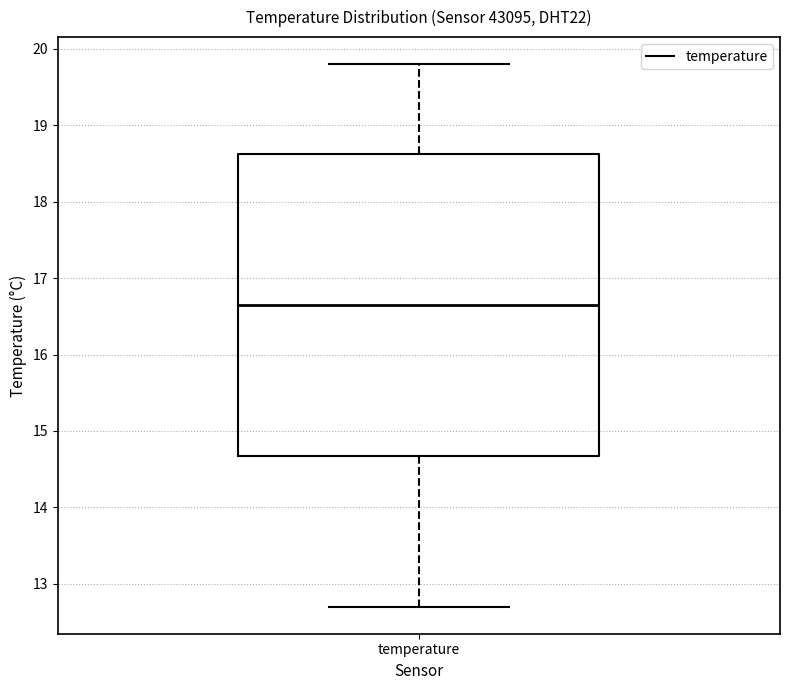

Where is the lower edge of the box for temperature on the y-axis? The values are not printed on the chart, so give them approximately, as read against the axis.

14.7